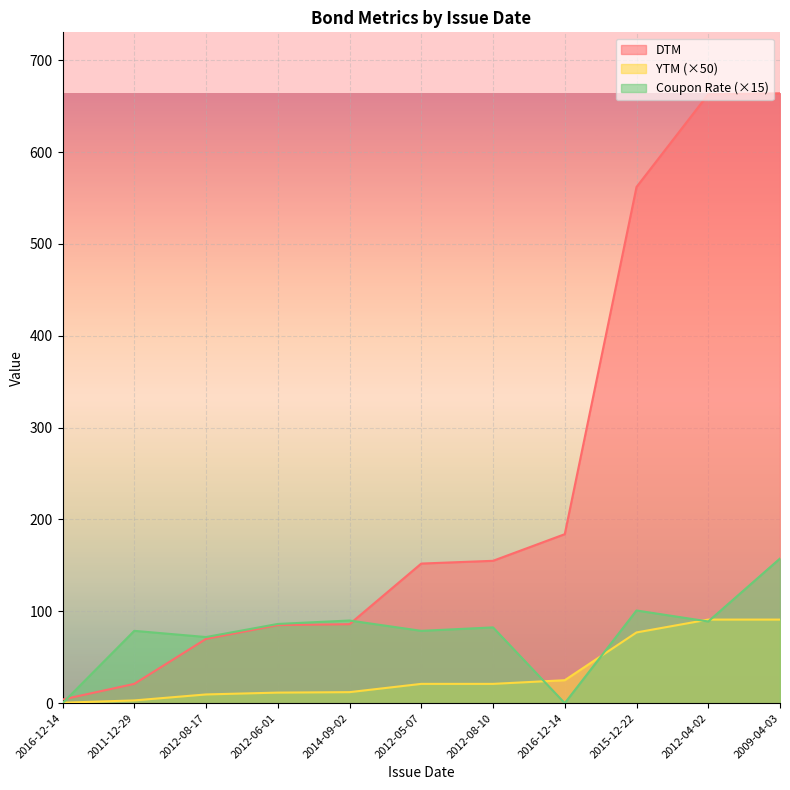

Rank the series by their average value, from lowest to highest.

YTM (×50), Coupon Rate (×15), DTM